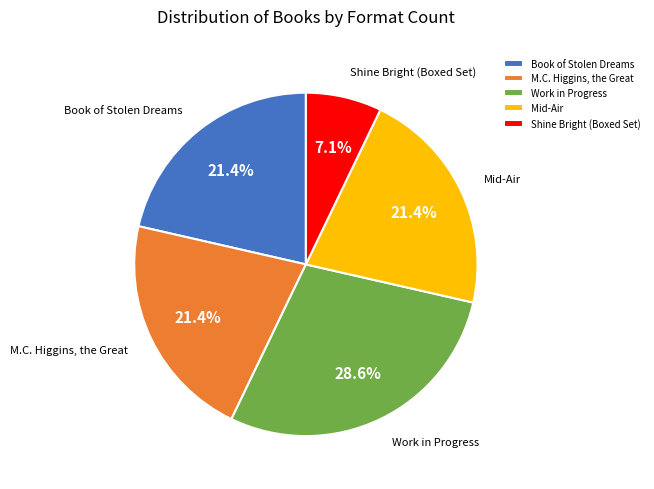

The M.C. Higgins, the Great slice represents 14% of the pie. True or false?

False